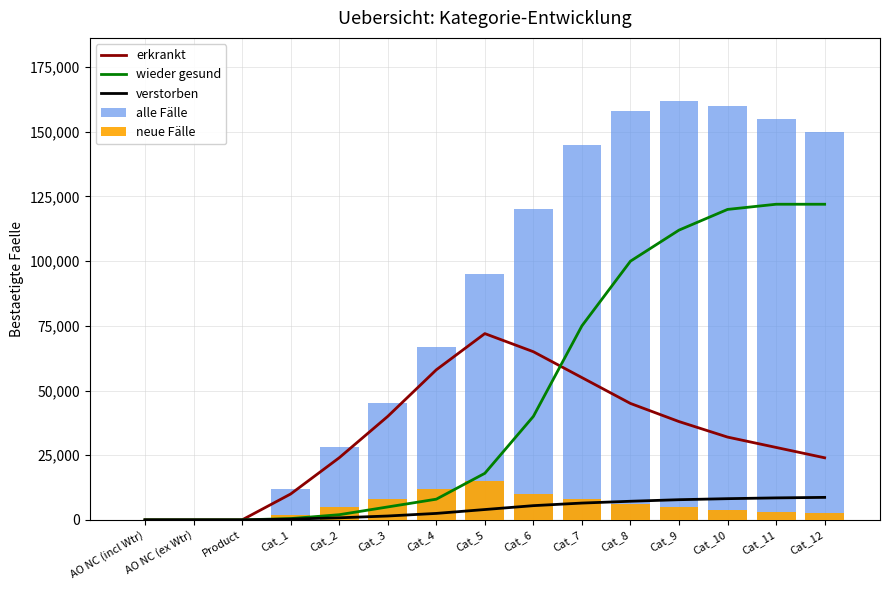

What is the maximum value shown in the chart?

162000